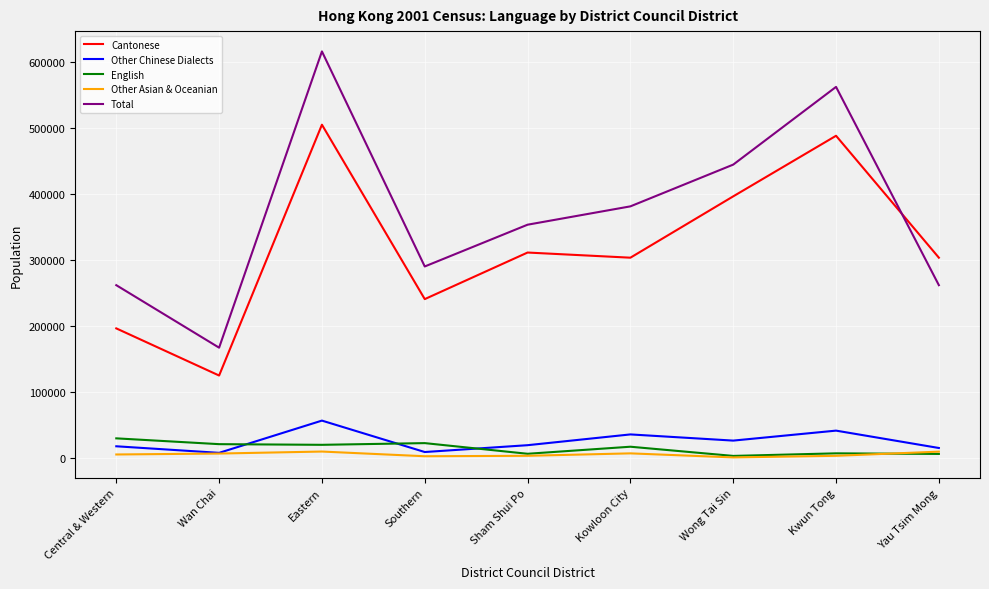

Which series has the widest spread of values?

Total